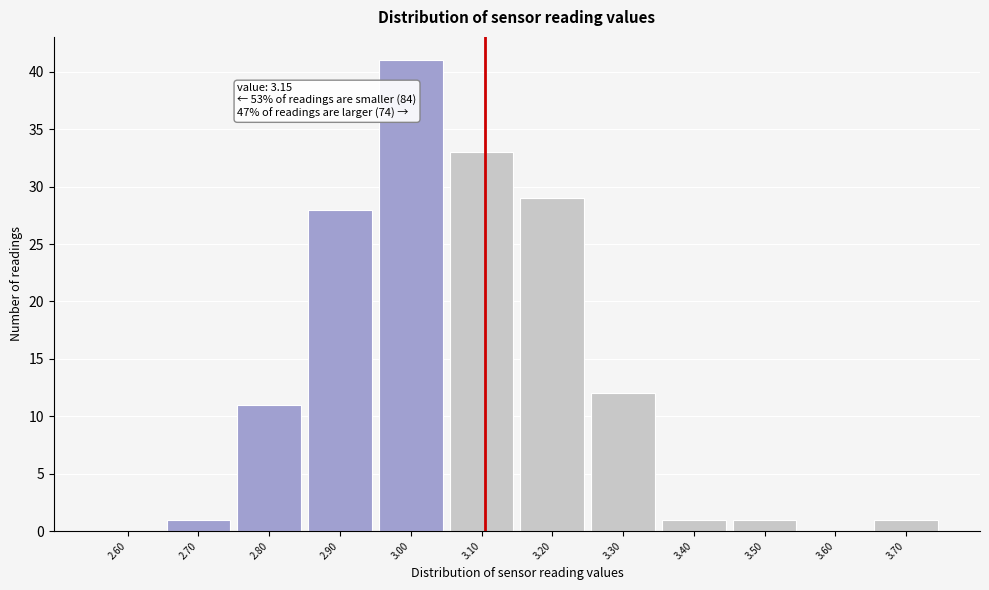

Reading right to left, list all the values displayed in this chart.

3.70=1	3.60=0	3.50=1	3.40=1	3.30=12	3.20=29	3.10=33	3.00=41	2.90=28	2.80=11	2.70=1	2.60=0